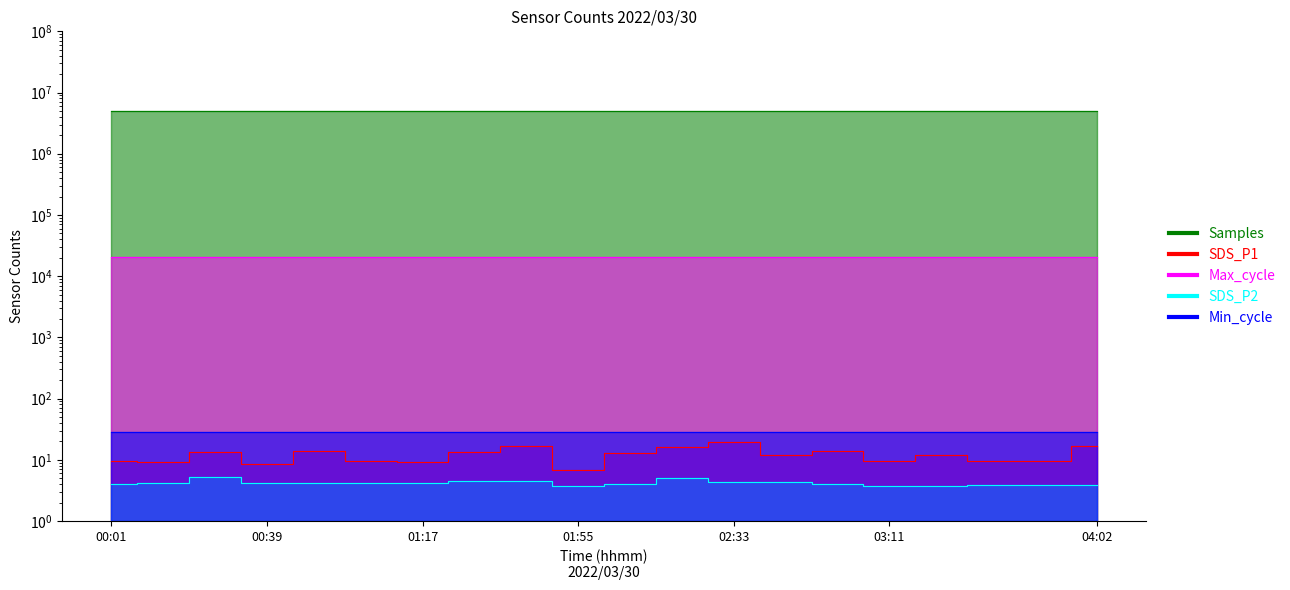

Which label corresponds to the smallest value in the chart?

01:55